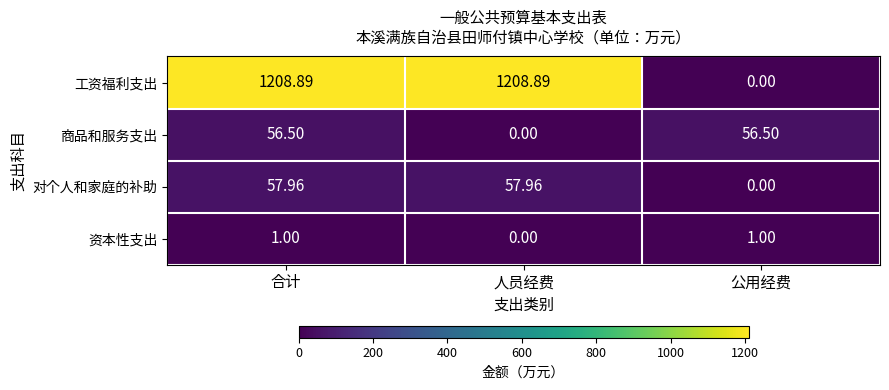

At which label does 商品和服务支出 reach its minimum?

人员经费